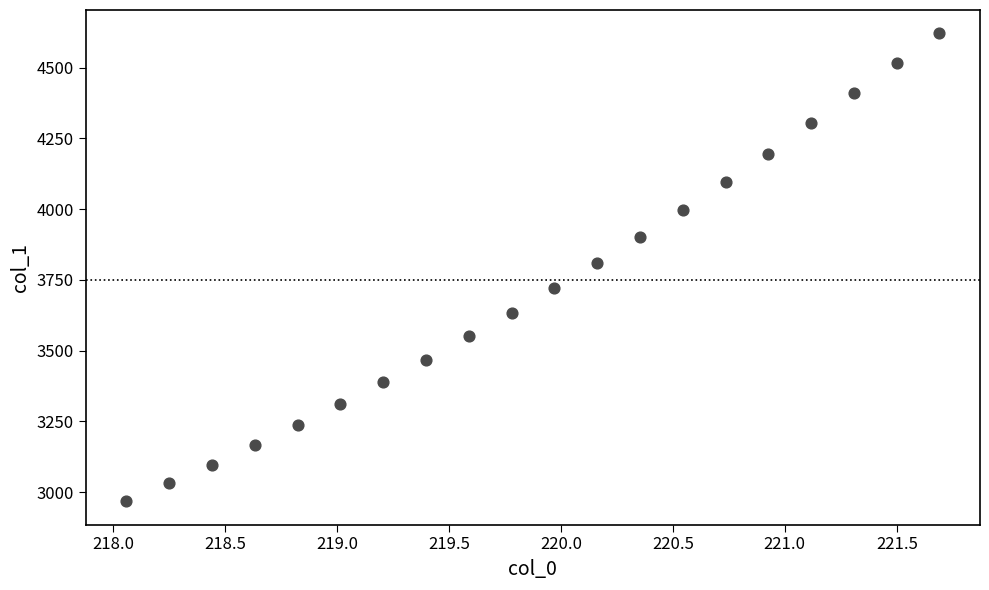

What is the range of X values (max minus min)?

3.6